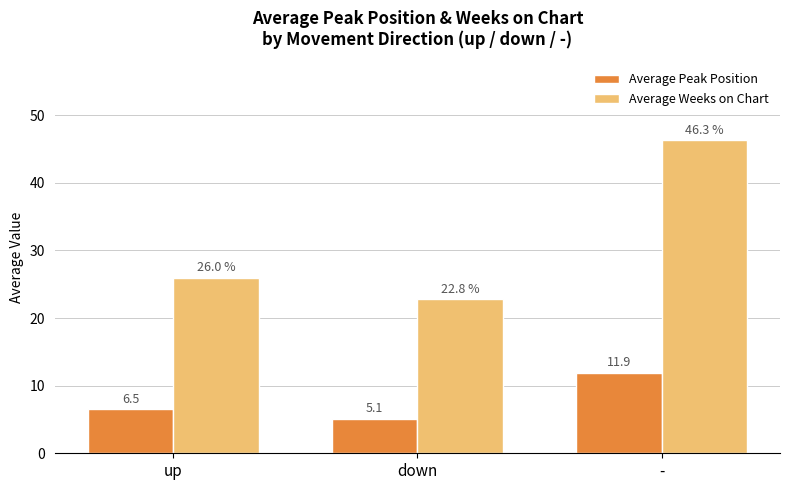

What position from the left is down?

2